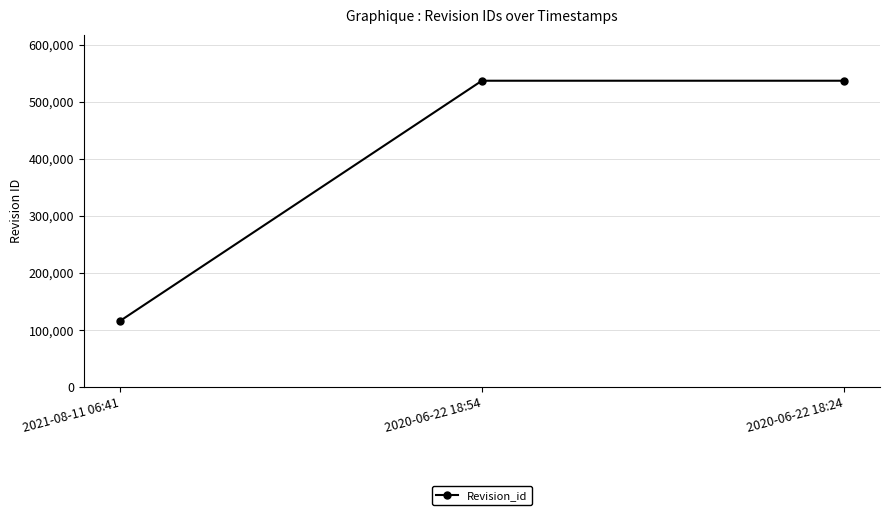

Is this an area chart (filled region under the line)?

No